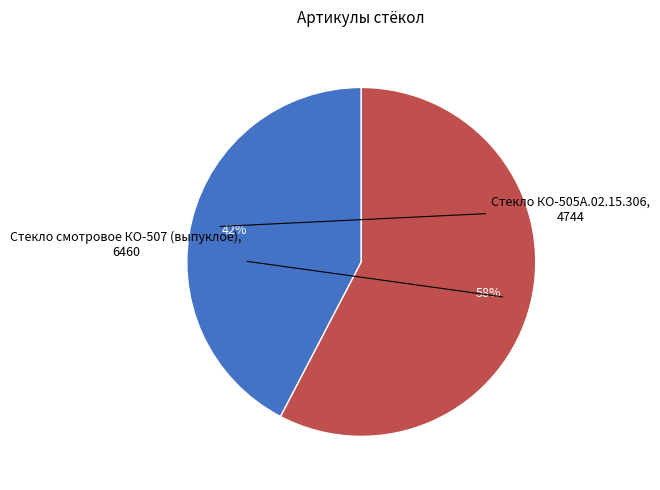

Is there a majority slice in this chart?

Yes